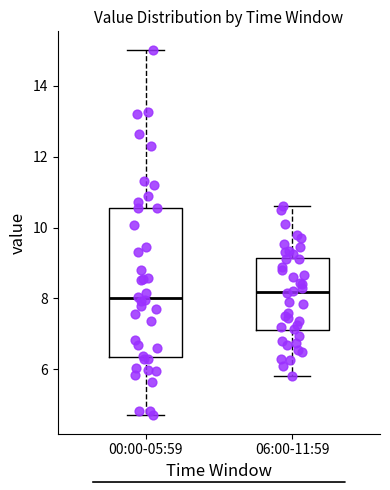

Reading left to right, read every box against the y-axis: the position of its median line, the range the box covers, and the ends of its whiskers. The values are not printed on the chart, so give them approximately, as read against the axis.

00:00-05:59: median 8.0, box 6.4 to 10.6, whiskers 4.8 to 15.0
06:00-11:59: median 8.2, box 7.2 to 9.2, whiskers 5.8 to 10.6